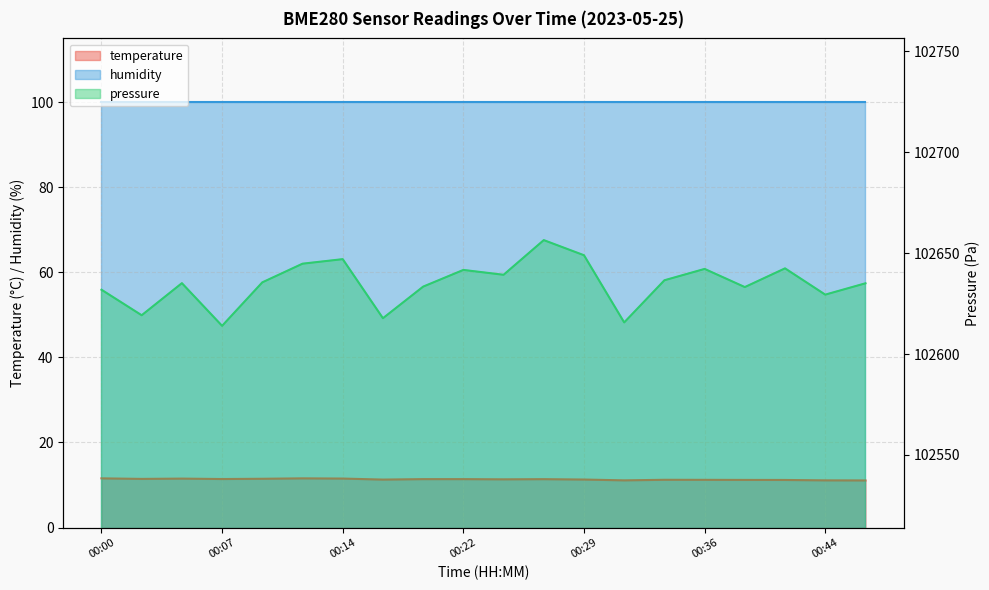

Is the value of temperature at 00:31 greater than the value of pressure_norm at 00:36?

No